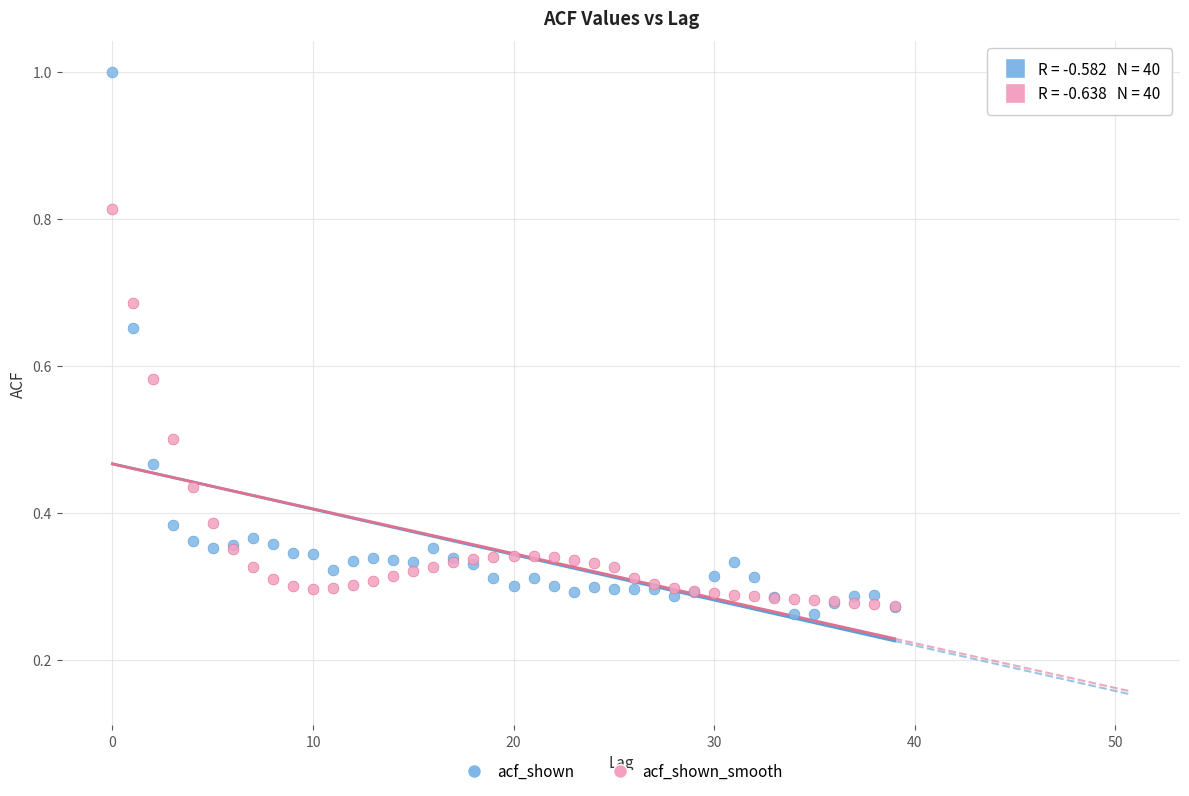

Which series has the widest spread of Y values?

acf_shown